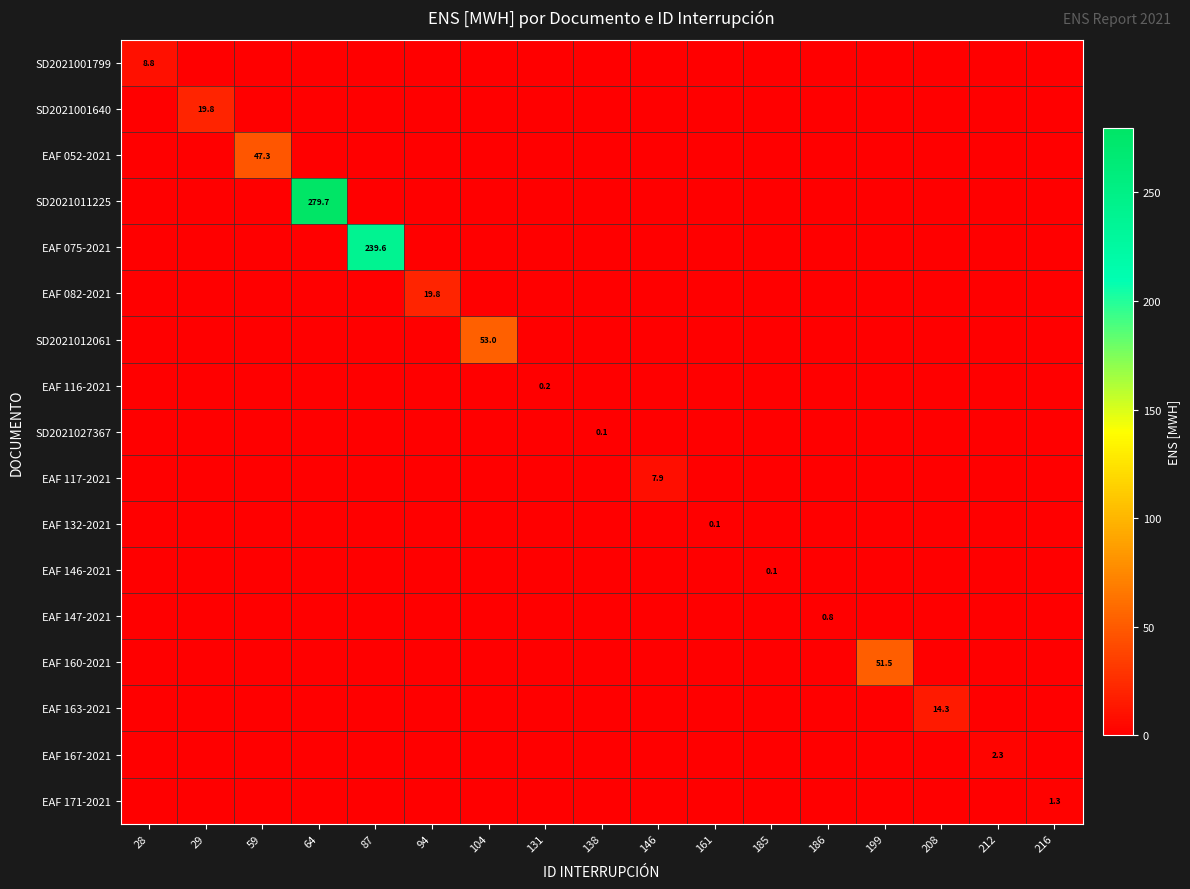

Is it true that SD2021011225 equals 279.7 at 64?

True